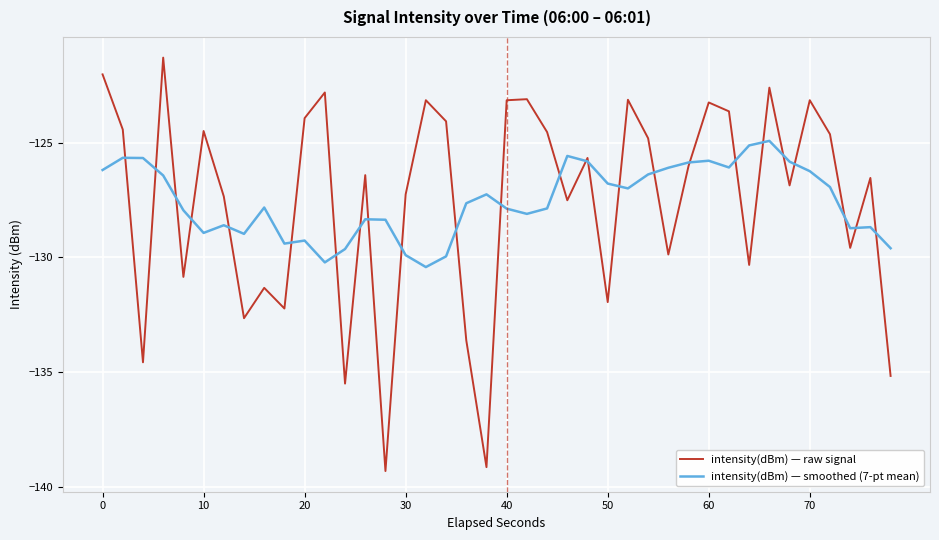

What is the highest value of the intensity(dBm) — raw signal series?

-121.3